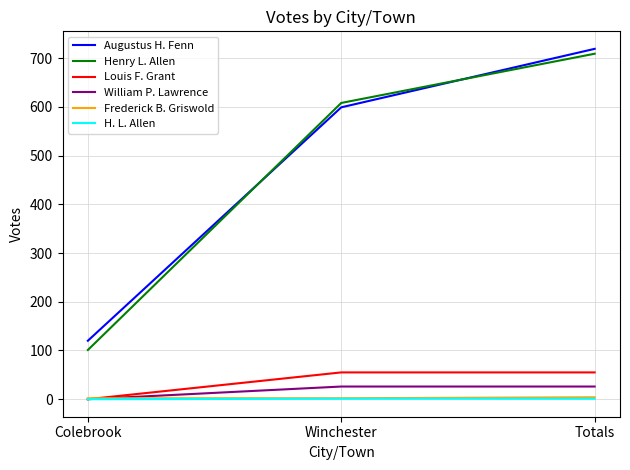

Rank the categories by Henry L. Allen value from highest to lowest.

Totals, Winchester, Colebrook